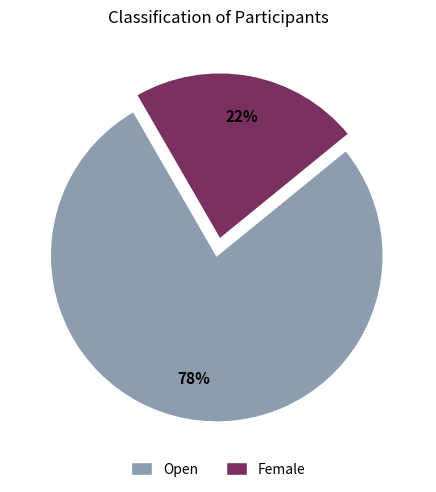

Count the number of slices in the pie.

2